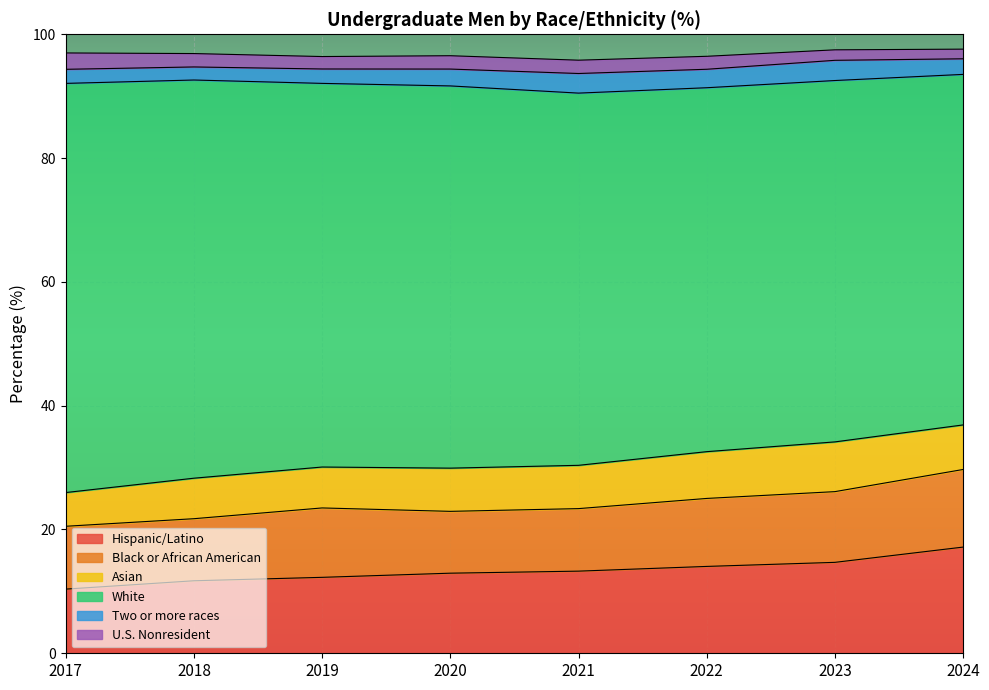

True or false: Two or more races and Asian intersect in this chart.

False